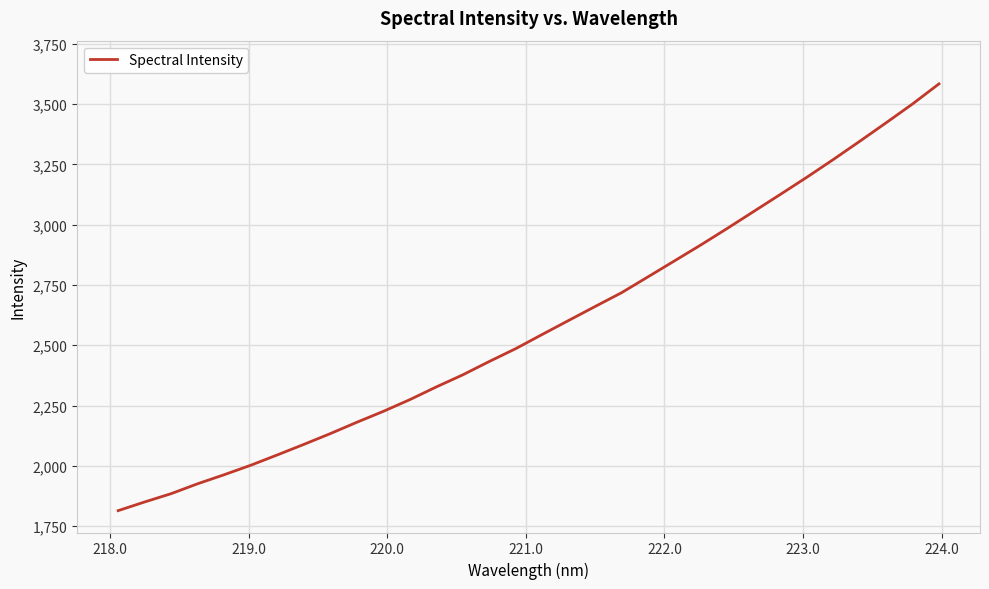

What is the difference between the maximum and second lowest values?

1734.3